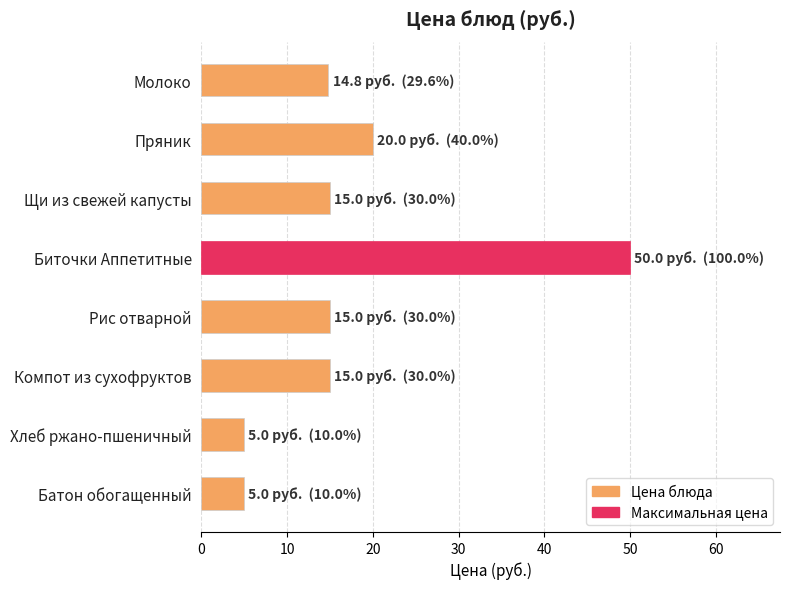

What is the change in value from Пряник to Биточки Аппетитные?

+30.0